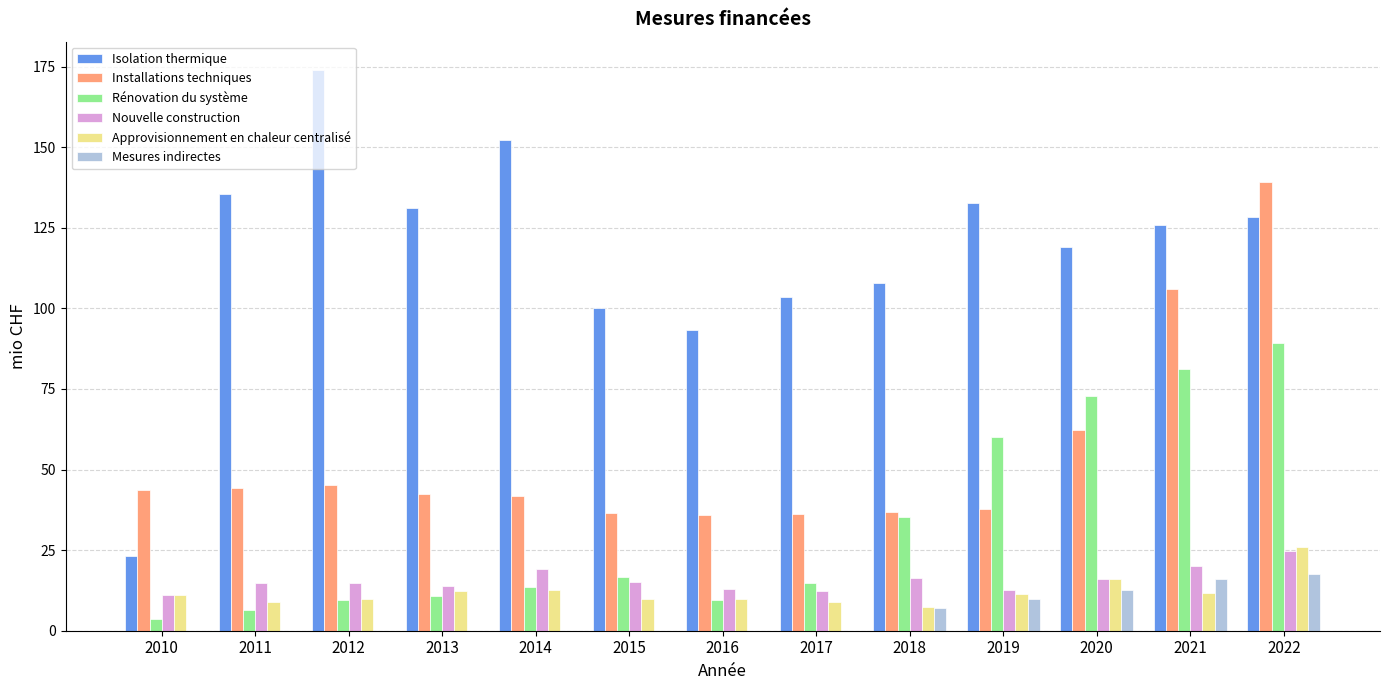

The value of Mesures indirectes at 2010 is 0.0. True or false?

True